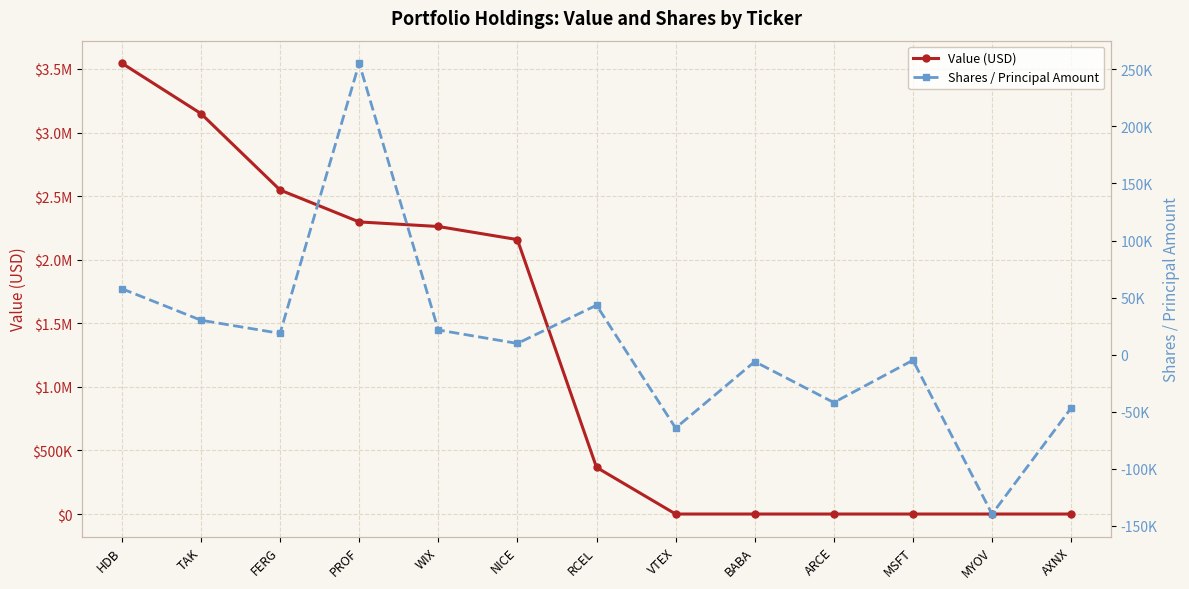

True or false: Shares / Principal Amount has more than 0 interior local peaks.

True